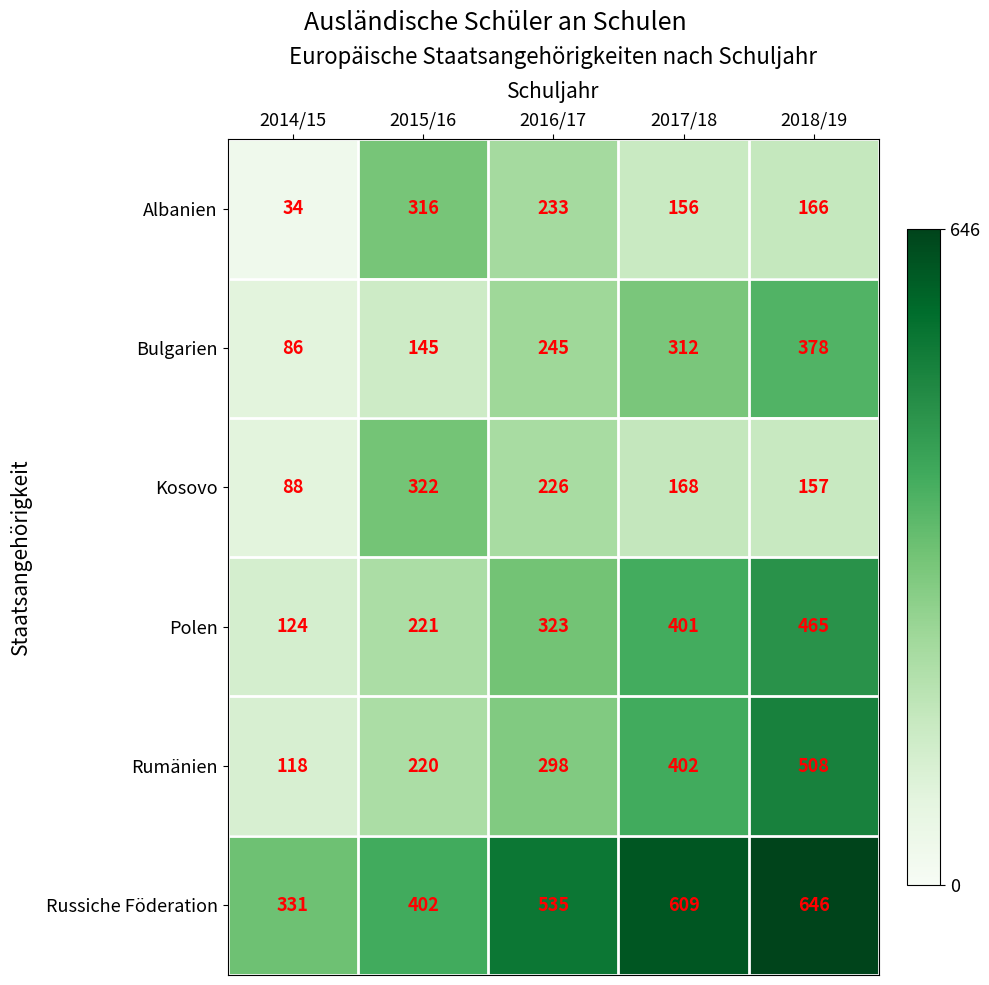

What is the difference between the second highest and minimum values in the Russiche Föderation series?

278